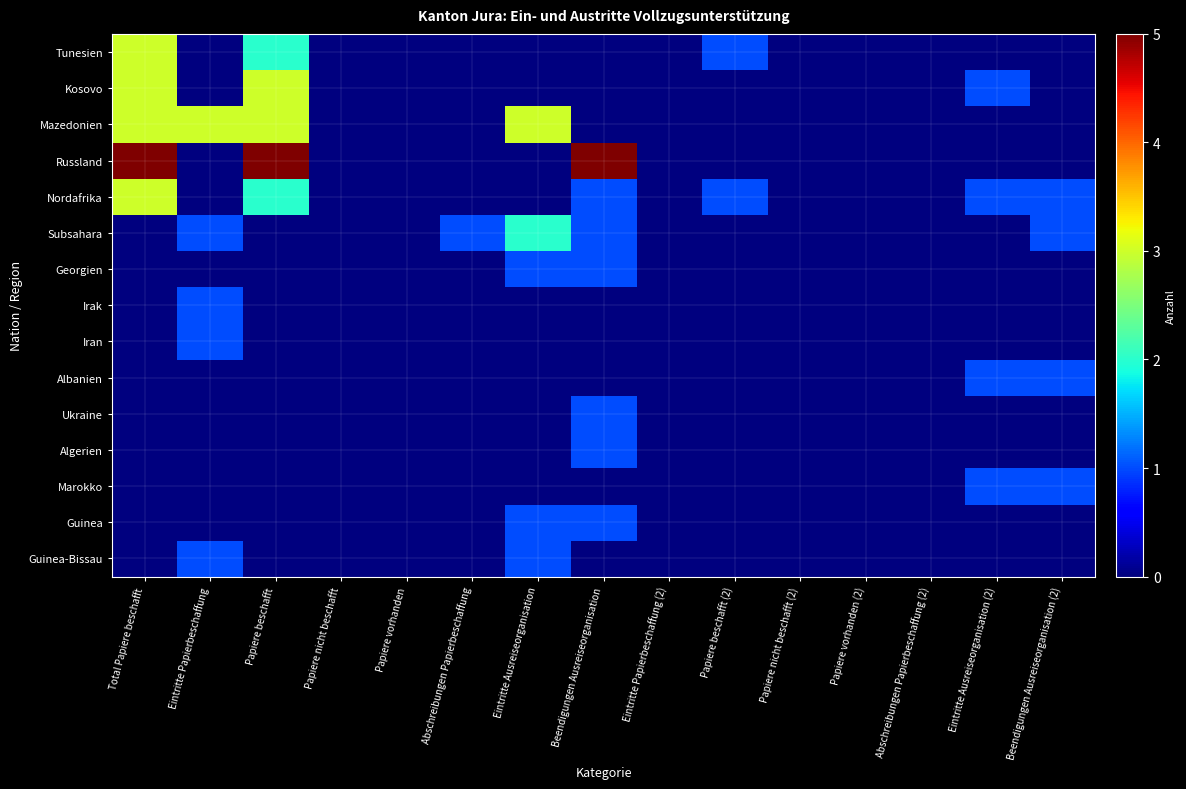

Reading right to left, transcribe all the data shown in this chart.

Tunesien: Beendigungen Ausreiseorganisation (2)=0	Eintritte Ausreiseorganisation (2)=0	Abschreibungen Papierbeschaffung (2)=0	Papiere vorhanden (2)=0	Papiere nicht beschafft (2)=0	Papiere beschafft (2)=1	Eintritte Papierbeschaffung (2)=0	Beendigungen Ausreiseorganisation=0	Eintritte Ausreiseorganisation=0	Abschreibungen Papierbeschaffung=0	Papiere vorhanden=0	Papiere nicht beschafft=0	Papiere beschafft=2	Eintritte Papierbeschaffung=0	Total Papiere beschafft=3
Kosovo: Beendigungen Ausreiseorganisation (2)=0	Eintritte Ausreiseorganisation (2)=1	Abschreibungen Papierbeschaffung (2)=0	Papiere vorhanden (2)=0	Papiere nicht beschafft (2)=0	Papiere beschafft (2)=0	Eintritte Papierbeschaffung (2)=0	Beendigungen Ausreiseorganisation=0	Eintritte Ausreiseorganisation=0	Abschreibungen Papierbeschaffung=0	Papiere vorhanden=0	Papiere nicht beschafft=0	Papiere beschafft=3	Eintritte Papierbeschaffung=0	Total Papiere beschafft=3
Mazedonien: Beendigungen Ausreiseorganisation (2)=0	Eintritte Ausreiseorganisation (2)=0	Abschreibungen Papierbeschaffung (2)=0	Papiere vorhanden (2)=0	Papiere nicht beschafft (2)=0	Papiere beschafft (2)=0	Eintritte Papierbeschaffung (2)=0	Beendigungen Ausreiseorganisation=0	Eintritte Ausreiseorganisation=3	Abschreibungen Papierbeschaffung=0	Papiere vorhanden=0	Papiere nicht beschafft=0	Papiere beschafft=3	Eintritte Papierbeschaffung=3	Total Papiere beschafft=3
Russland: Beendigungen Ausreiseorganisation (2)=0	Eintritte Ausreiseorganisation (2)=0	Abschreibungen Papierbeschaffung (2)=0	Papiere vorhanden (2)=0	Papiere nicht beschafft (2)=0	Papiere beschafft (2)=0	Eintritte Papierbeschaffung (2)=0	Beendigungen Ausreiseorganisation=5	Eintritte Ausreiseorganisation=0	Abschreibungen Papierbeschaffung=0	Papiere vorhanden=0	Papiere nicht beschafft=0	Papiere beschafft=5	Eintritte Papierbeschaffung=0	Total Papiere beschafft=5
Nordafrika: Beendigungen Ausreiseorganisation (2)=1	Eintritte Ausreiseorganisation (2)=1	Abschreibungen Papierbeschaffung (2)=0	Papiere vorhanden (2)=0	Papiere nicht beschafft (2)=0	Papiere beschafft (2)=1	Eintritte Papierbeschaffung (2)=0	Beendigungen Ausreiseorganisation=1	Eintritte Ausreiseorganisation=0	Abschreibungen Papierbeschaffung=0	Papiere vorhanden=0	Papiere nicht beschafft=0	Papiere beschafft=2	Eintritte Papierbeschaffung=0	Total Papiere beschafft=3
Subsahara: Beendigungen Ausreiseorganisation (2)=1	Eintritte Ausreiseorganisation (2)=0	Abschreibungen Papierbeschaffung (2)=0	Papiere vorhanden (2)=0	Papiere nicht beschafft (2)=0	Papiere beschafft (2)=0	Eintritte Papierbeschaffung (2)=0	Beendigungen Ausreiseorganisation=1	Eintritte Ausreiseorganisation=2	Abschreibungen Papierbeschaffung=1	Papiere vorhanden=0	Papiere nicht beschafft=0	Papiere beschafft=0	Eintritte Papierbeschaffung=1	Total Papiere beschafft=0
Georgien: Beendigungen Ausreiseorganisation (2)=0	Eintritte Ausreiseorganisation (2)=0	Abschreibungen Papierbeschaffung (2)=0	Papiere vorhanden (2)=0	Papiere nicht beschafft (2)=0	Papiere beschafft (2)=0	Eintritte Papierbeschaffung (2)=0	Beendigungen Ausreiseorganisation=1	Eintritte Ausreiseorganisation=1	Abschreibungen Papierbeschaffung=0	Papiere vorhanden=0	Papiere nicht beschafft=0	Papiere beschafft=0	Eintritte Papierbeschaffung=0	Total Papiere beschafft=0
Irak: Beendigungen Ausreiseorganisation (2)=0	Eintritte Ausreiseorganisation (2)=0	Abschreibungen Papierbeschaffung (2)=0	Papiere vorhanden (2)=0	Papiere nicht beschafft (2)=0	Papiere beschafft (2)=0	Eintritte Papierbeschaffung (2)=0	Beendigungen Ausreiseorganisation=0	Eintritte Ausreiseorganisation=0	Abschreibungen Papierbeschaffung=0	Papiere vorhanden=0	Papiere nicht beschafft=0	Papiere beschafft=0	Eintritte Papierbeschaffung=1	Total Papiere beschafft=0
Iran: Beendigungen Ausreiseorganisation (2)=0	Eintritte Ausreiseorganisation (2)=0	Abschreibungen Papierbeschaffung (2)=0	Papiere vorhanden (2)=0	Papiere nicht beschafft (2)=0	Papiere beschafft (2)=0	Eintritte Papierbeschaffung (2)=0	Beendigungen Ausreiseorganisation=0	Eintritte Ausreiseorganisation=0	Abschreibungen Papierbeschaffung=0	Papiere vorhanden=0	Papiere nicht beschafft=0	Papiere beschafft=0	Eintritte Papierbeschaffung=1	Total Papiere beschafft=0
Albanien: Beendigungen Ausreiseorganisation (2)=1	Eintritte Ausreiseorganisation (2)=1	Abschreibungen Papierbeschaffung (2)=0	Papiere vorhanden (2)=0	Papiere nicht beschafft (2)=0	Papiere beschafft (2)=0	Eintritte Papierbeschaffung (2)=0	Beendigungen Ausreiseorganisation=0	Eintritte Ausreiseorganisation=0	Abschreibungen Papierbeschaffung=0	Papiere vorhanden=0	Papiere nicht beschafft=0	Papiere beschafft=0	Eintritte Papierbeschaffung=0	Total Papiere beschafft=0
Ukraine: Beendigungen Ausreiseorganisation (2)=0	Eintritte Ausreiseorganisation (2)=0	Abschreibungen Papierbeschaffung (2)=0	Papiere vorhanden (2)=0	Papiere nicht beschafft (2)=0	Papiere beschafft (2)=0	Eintritte Papierbeschaffung (2)=0	Beendigungen Ausreiseorganisation=1	Eintritte Ausreiseorganisation=0	Abschreibungen Papierbeschaffung=0	Papiere vorhanden=0	Papiere nicht beschafft=0	Papiere beschafft=0	Eintritte Papierbeschaffung=0	Total Papiere beschafft=0
Algerien: Beendigungen Ausreiseorganisation (2)=0	Eintritte Ausreiseorganisation (2)=0	Abschreibungen Papierbeschaffung (2)=0	Papiere vorhanden (2)=0	Papiere nicht beschafft (2)=0	Papiere beschafft (2)=0	Eintritte Papierbeschaffung (2)=0	Beendigungen Ausreiseorganisation=1	Eintritte Ausreiseorganisation=0	Abschreibungen Papierbeschaffung=0	Papiere vorhanden=0	Papiere nicht beschafft=0	Papiere beschafft=0	Eintritte Papierbeschaffung=0	Total Papiere beschafft=0
Marokko: Beendigungen Ausreiseorganisation (2)=1	Eintritte Ausreiseorganisation (2)=1	Abschreibungen Papierbeschaffung (2)=0	Papiere vorhanden (2)=0	Papiere nicht beschafft (2)=0	Papiere beschafft (2)=0	Eintritte Papierbeschaffung (2)=0	Beendigungen Ausreiseorganisation=0	Eintritte Ausreiseorganisation=0	Abschreibungen Papierbeschaffung=0	Papiere vorhanden=0	Papiere nicht beschafft=0	Papiere beschafft=0	Eintritte Papierbeschaffung=0	Total Papiere beschafft=0
Guinea: Beendigungen Ausreiseorganisation (2)=0	Eintritte Ausreiseorganisation (2)=0	Abschreibungen Papierbeschaffung (2)=0	Papiere vorhanden (2)=0	Papiere nicht beschafft (2)=0	Papiere beschafft (2)=0	Eintritte Papierbeschaffung (2)=0	Beendigungen Ausreiseorganisation=1	Eintritte Ausreiseorganisation=1	Abschreibungen Papierbeschaffung=0	Papiere vorhanden=0	Papiere nicht beschafft=0	Papiere beschafft=0	Eintritte Papierbeschaffung=0	Total Papiere beschafft=0
Guinea-Bissau: Beendigungen Ausreiseorganisation (2)=0	Eintritte Ausreiseorganisation (2)=0	Abschreibungen Papierbeschaffung (2)=0	Papiere vorhanden (2)=0	Papiere nicht beschafft (2)=0	Papiere beschafft (2)=0	Eintritte Papierbeschaffung (2)=0	Beendigungen Ausreiseorganisation=0	Eintritte Ausreiseorganisation=1	Abschreibungen Papierbeschaffung=0	Papiere vorhanden=0	Papiere nicht beschafft=0	Papiere beschafft=0	Eintritte Papierbeschaffung=1	Total Papiere beschafft=0